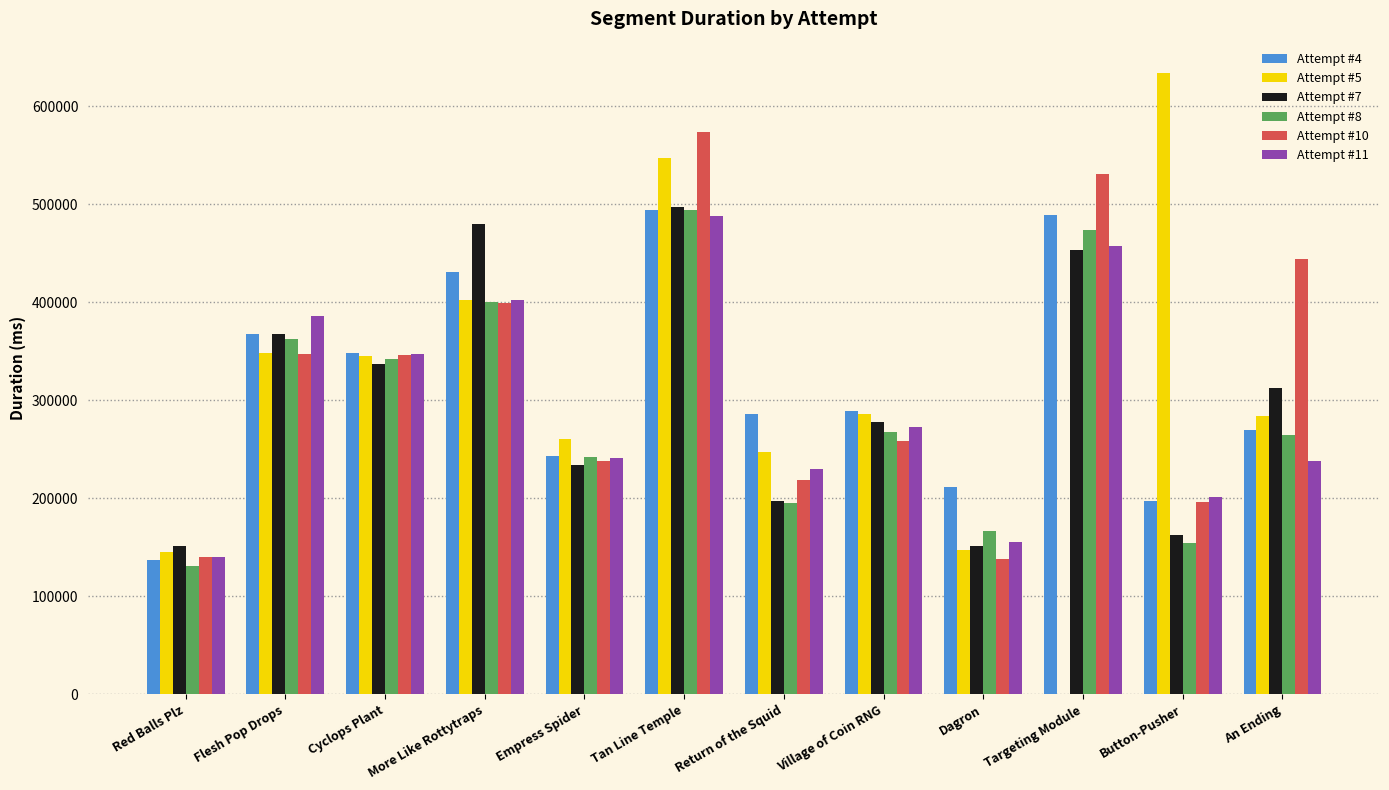

What is the maximum value shown in the chart?

634262